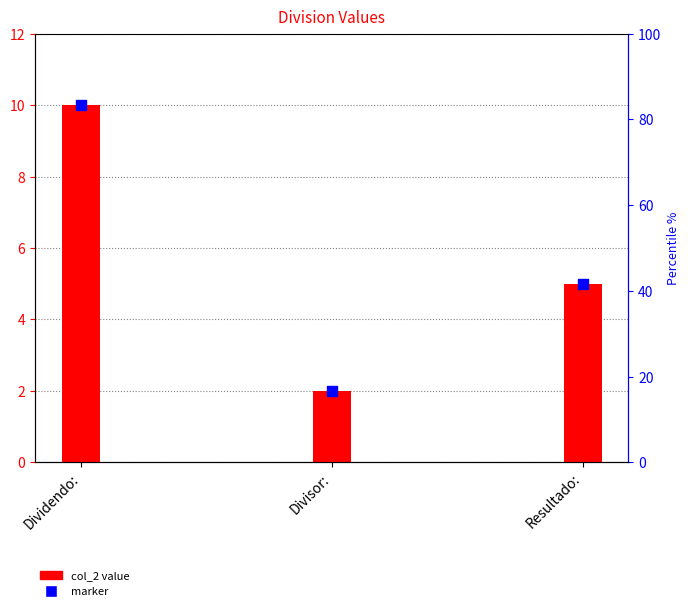

At which category is the sum across all series the highest?

Dividendo: